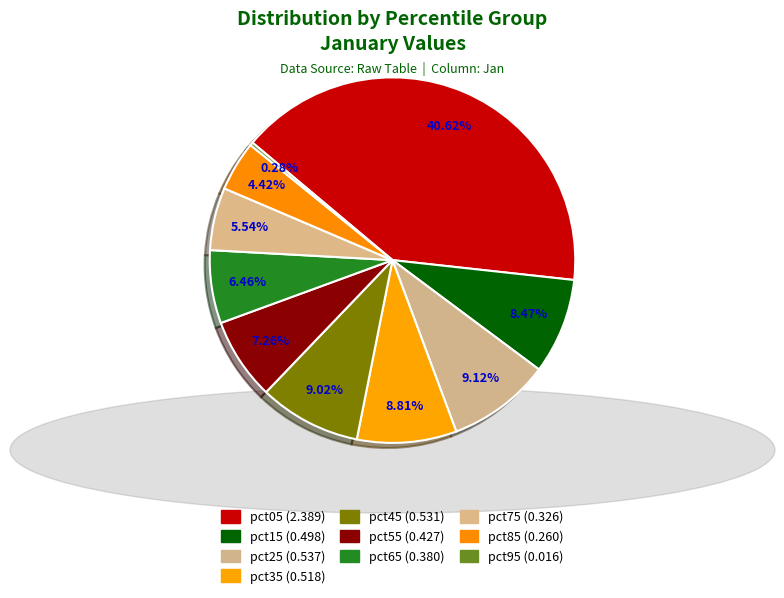

What is the smallest slice in the pie chart?

pct95